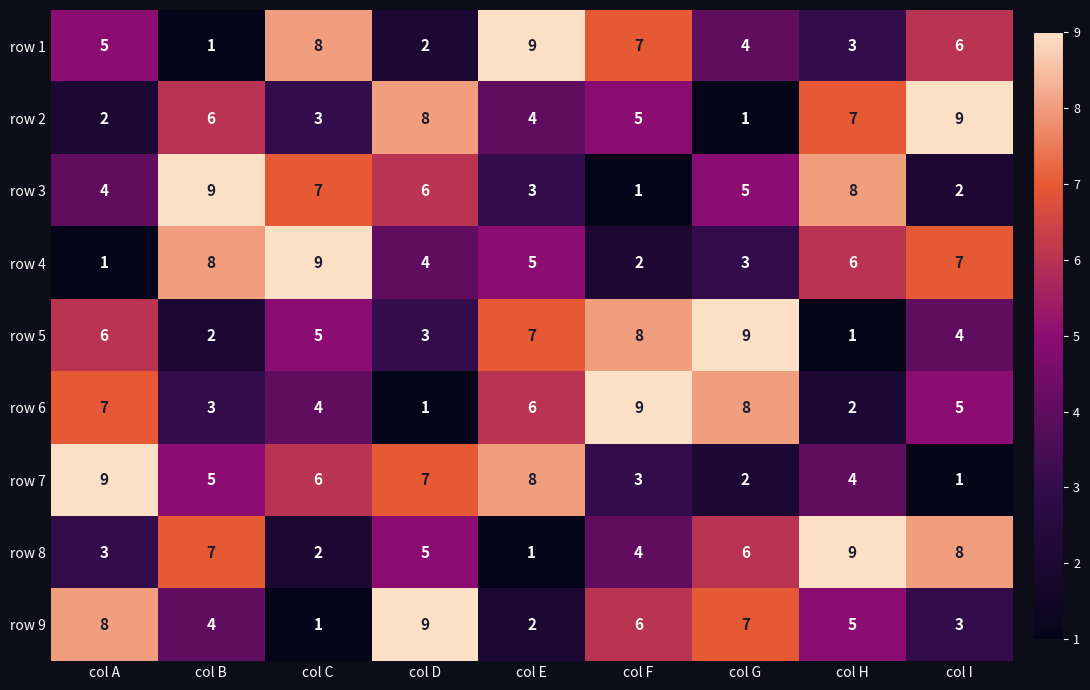

At how many categories does at least one series exceed 8?

9